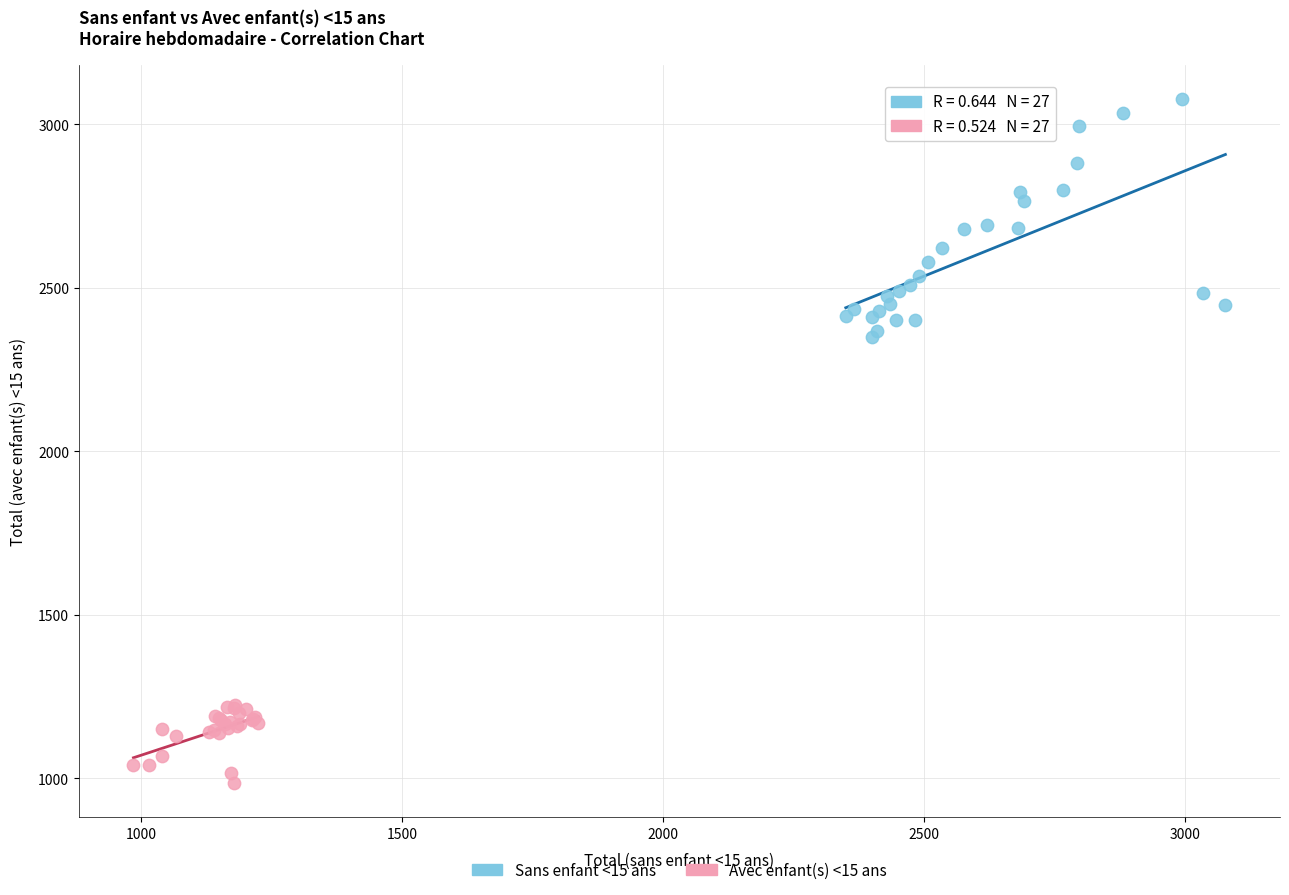

Which series reaches the minimum Y coordinate?

Avec enfant(s) <15 ans